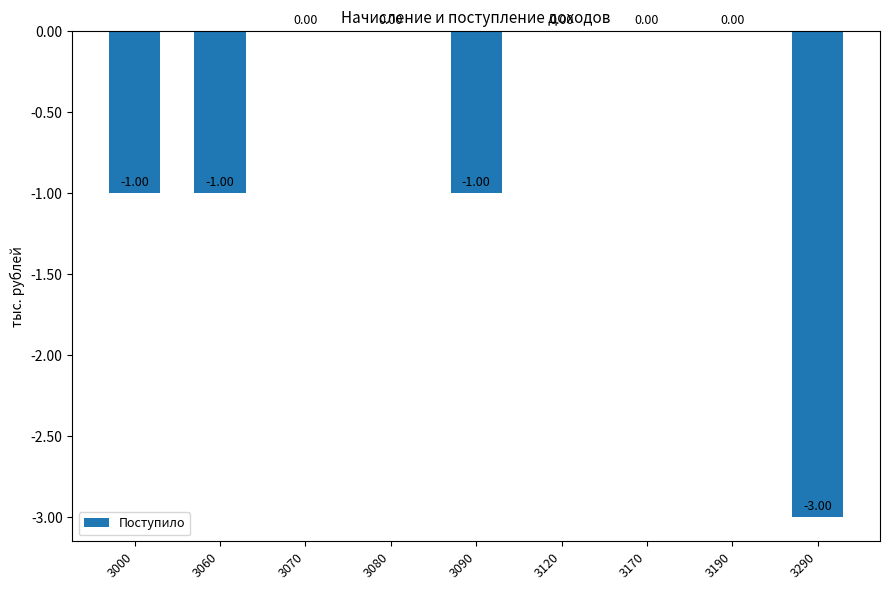

Between 3120 and 3060, which is larger?

3120